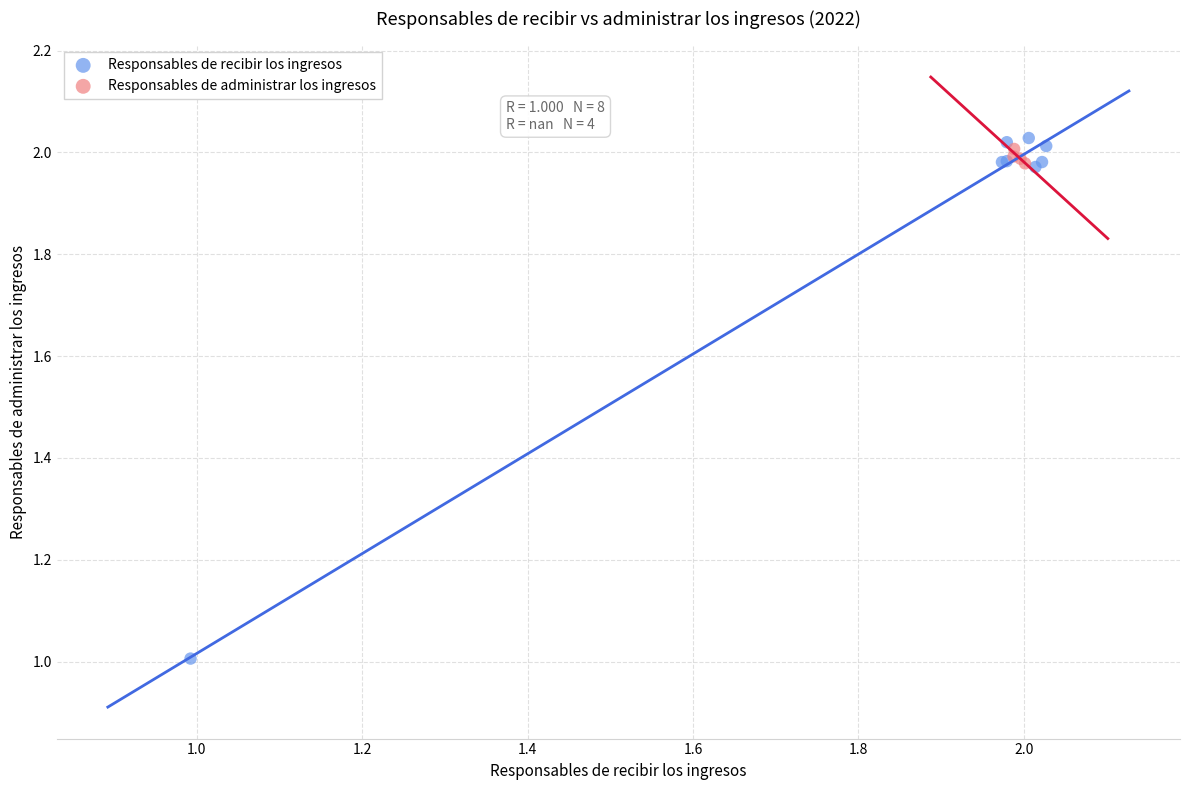

What are all the series names shown in the legend?

Responsables de recibir los ingresos, Responsables de administrar los ingresos